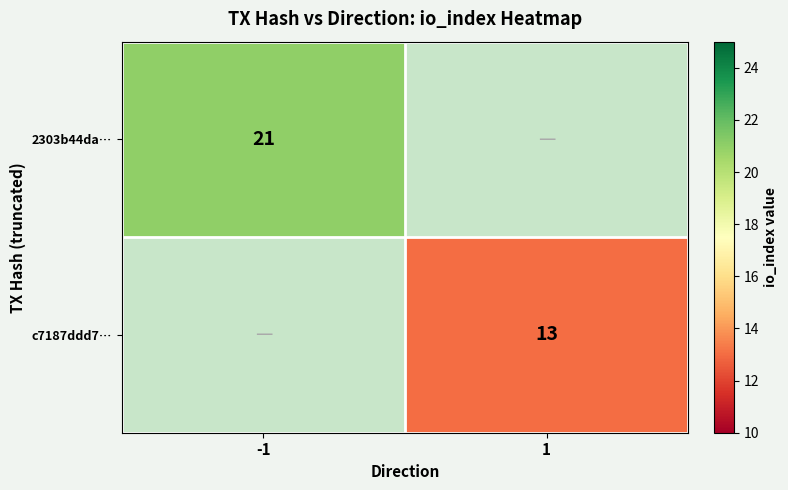

The 2303b44da… series shows 21 at -1. True or false?

True